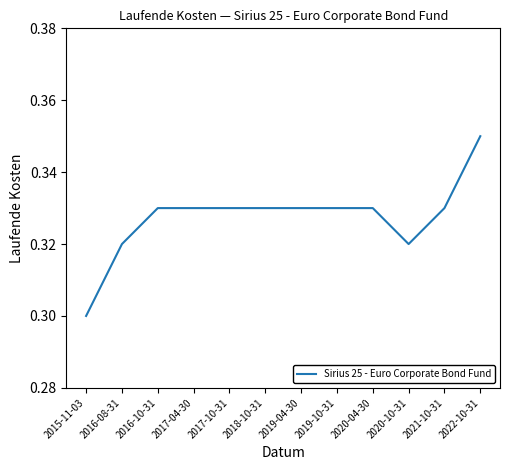

How many series are shown in this chart?

1